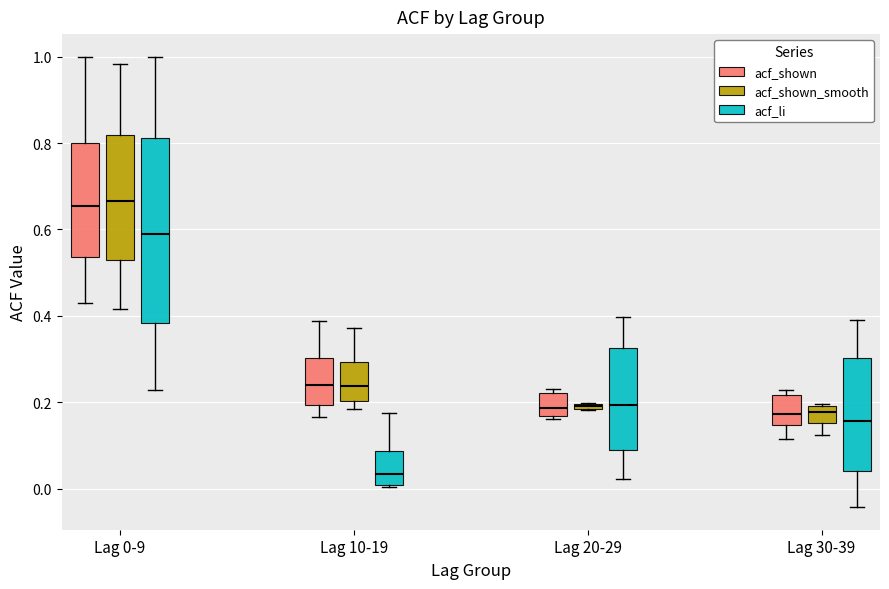

Where is the upper edge of the box for Lag 30-39 (acf_shown) on the y-axis? The values are not printed on the chart, so give them approximately, as read against the axis.

0.22